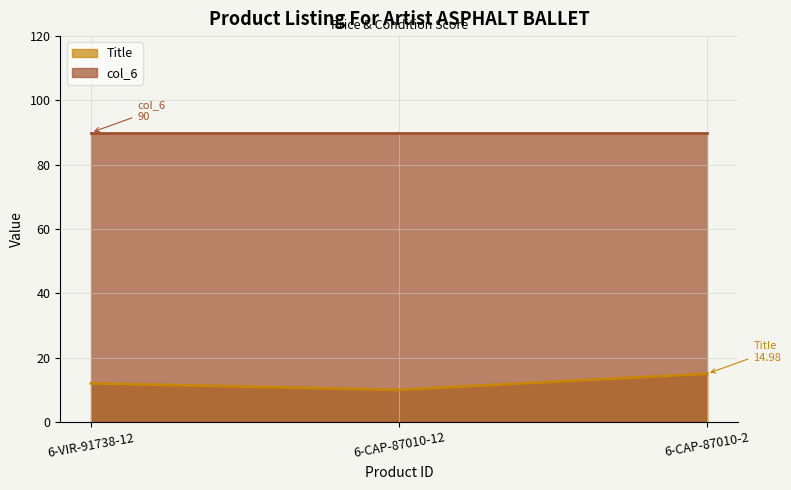

Which has a higher value, 6-CAP-87010-12 or 6-CAP-87010-2?

6-CAP-87010-2